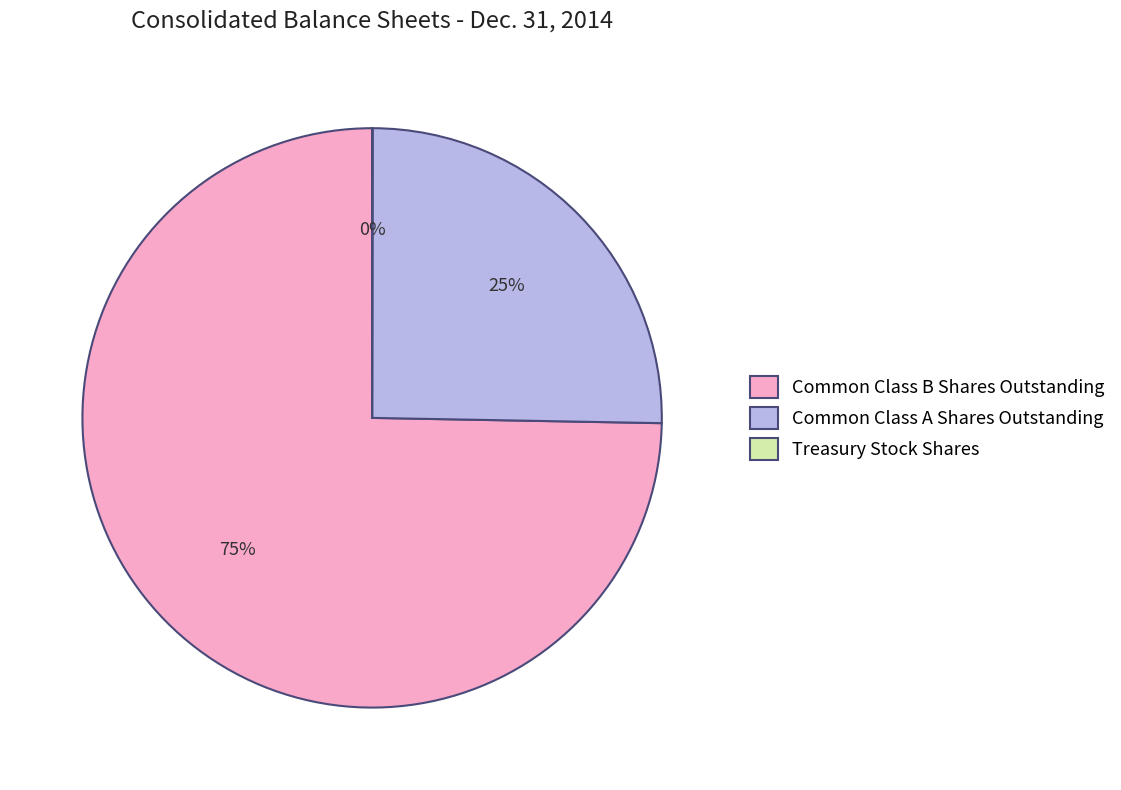

Which has a higher value, Common Class B Shares Outstanding or Common Class A Shares Outstanding?

Common Class B Shares Outstanding